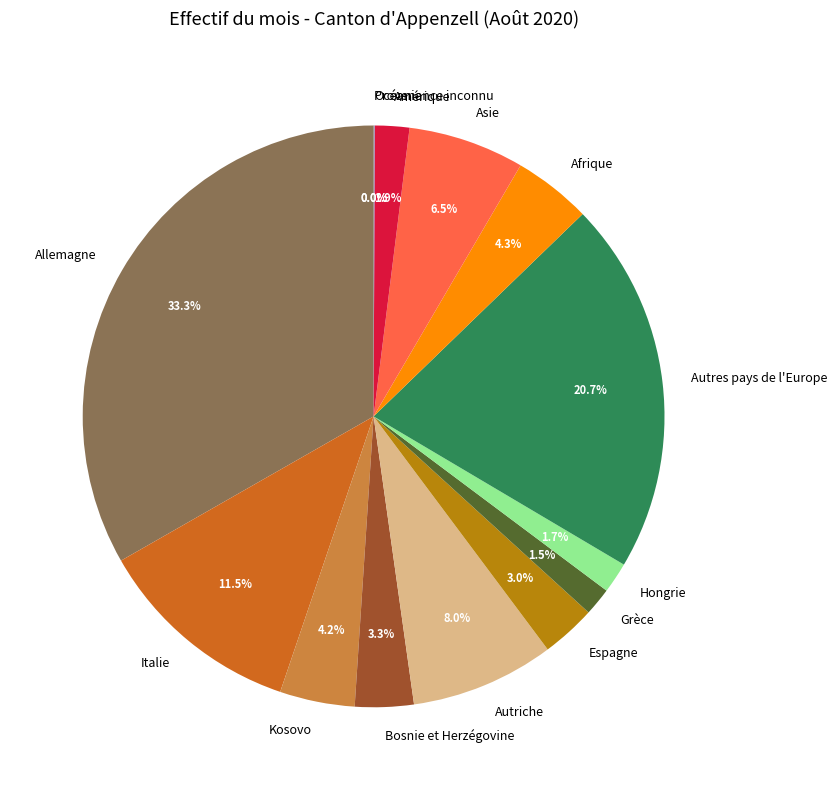

What percentage is NOT represented by Afrique?

95.7%